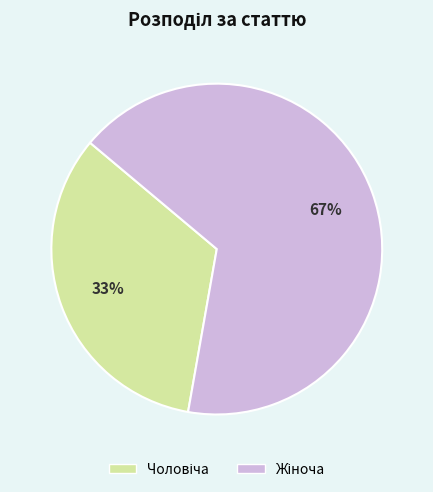

Does any single category account for the majority?

Yes